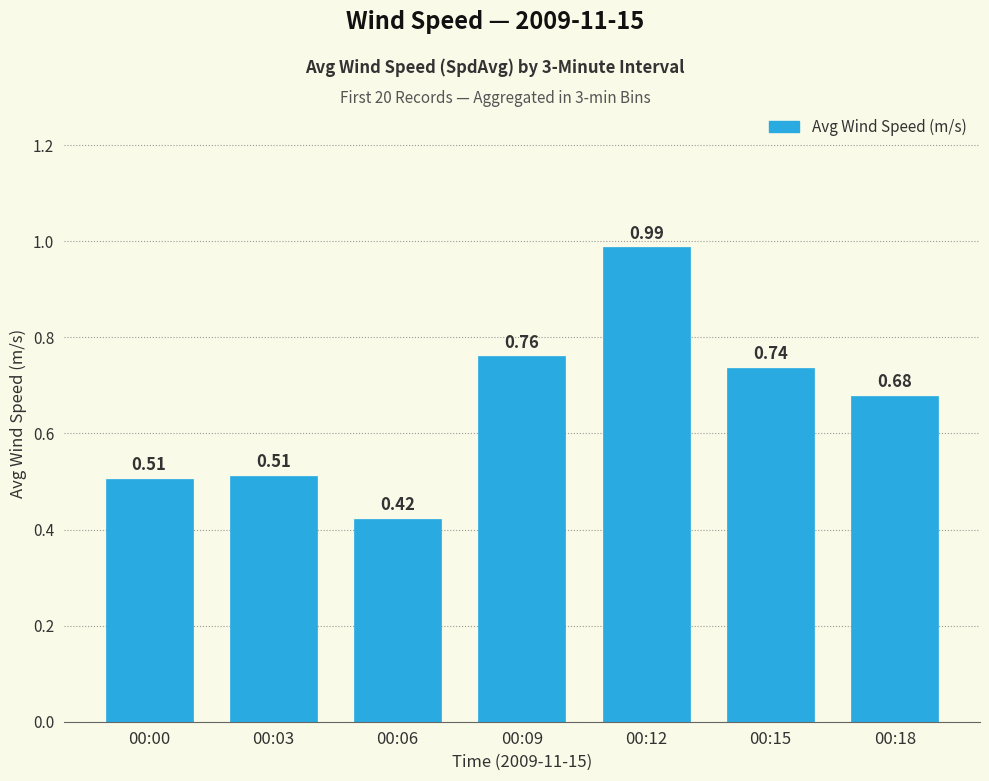

What is the sum of the values at 00:15 and 00:09?

1.5